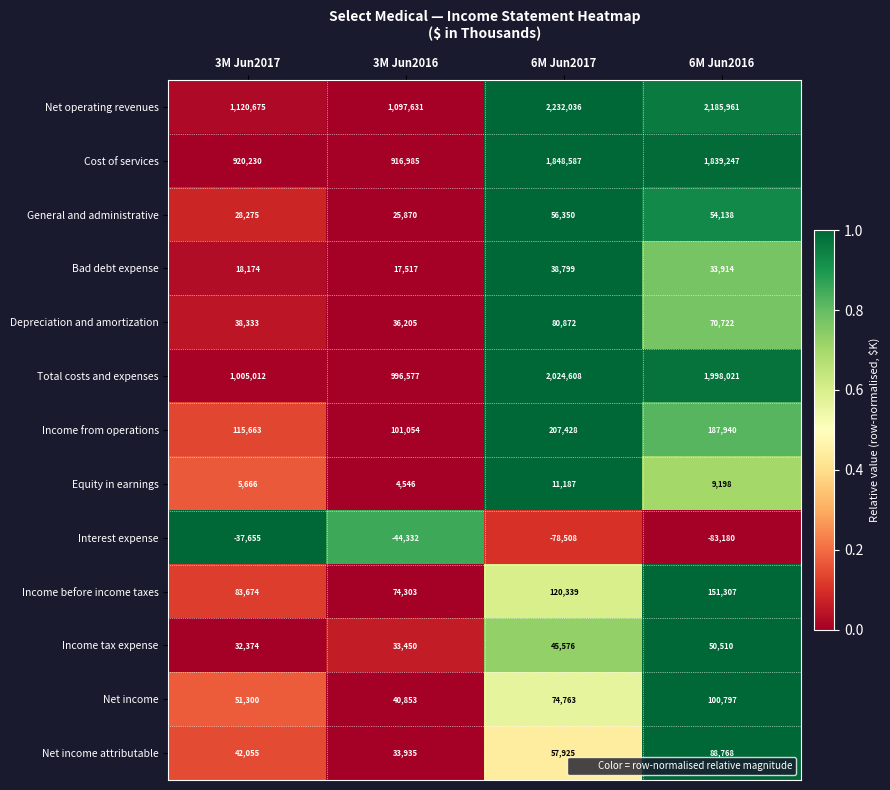

What is the smallest value displayed?

-83180